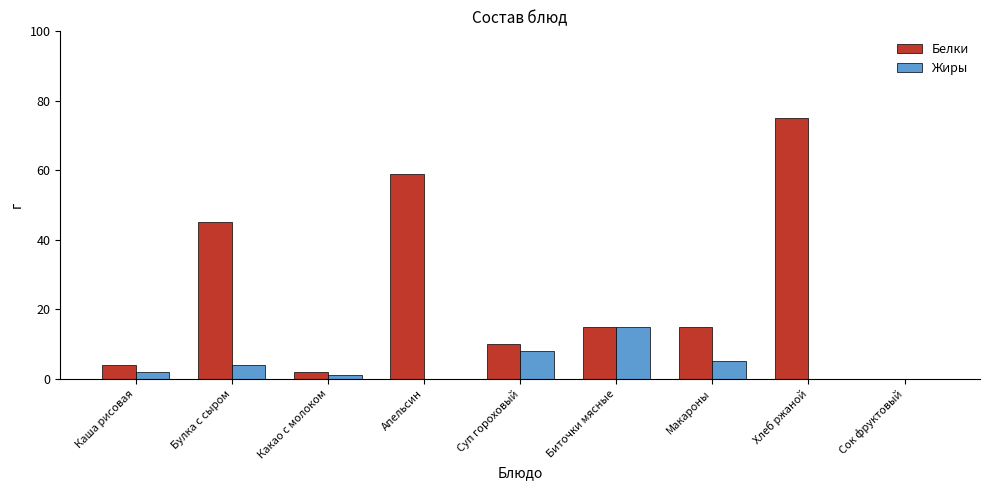

How many positive values does the Белки series have?

8